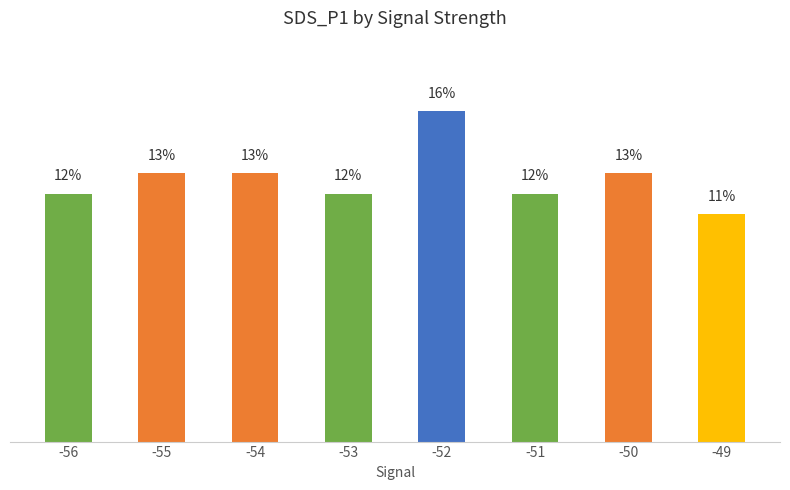

Are the bars horizontal?

No